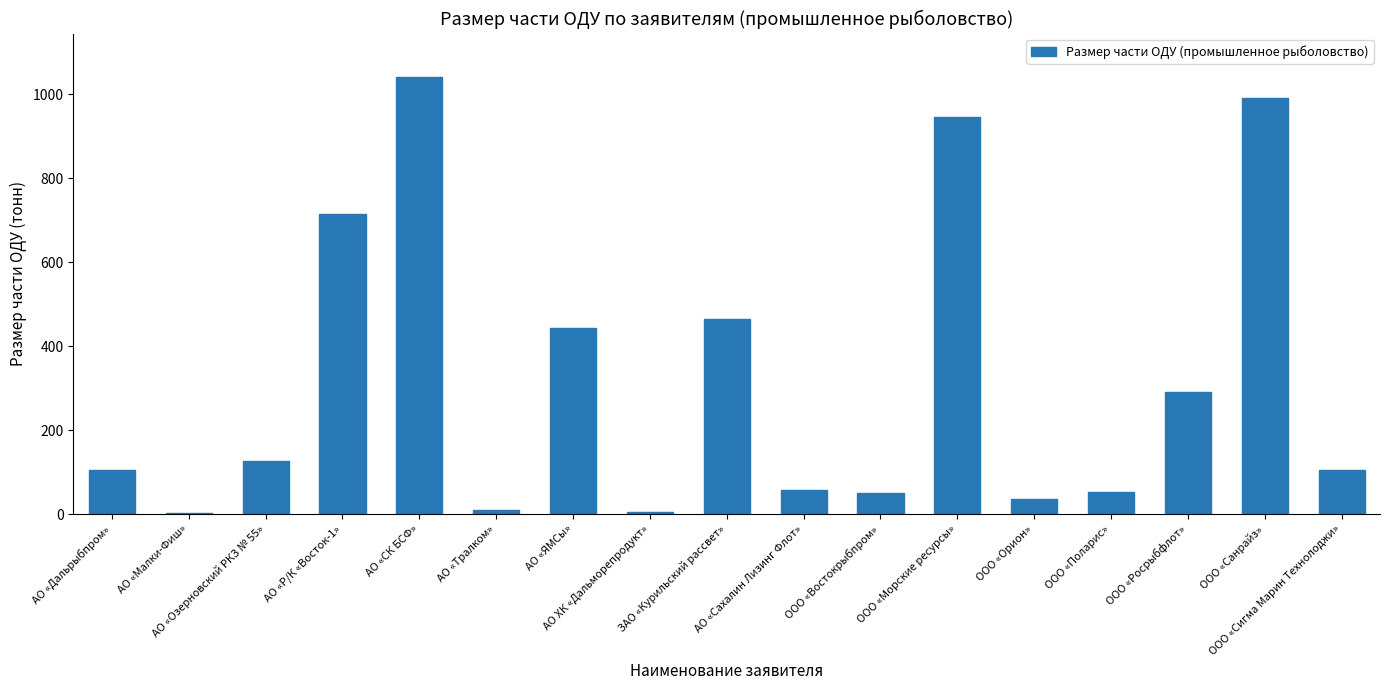

What is the sum of all values?

5438.7